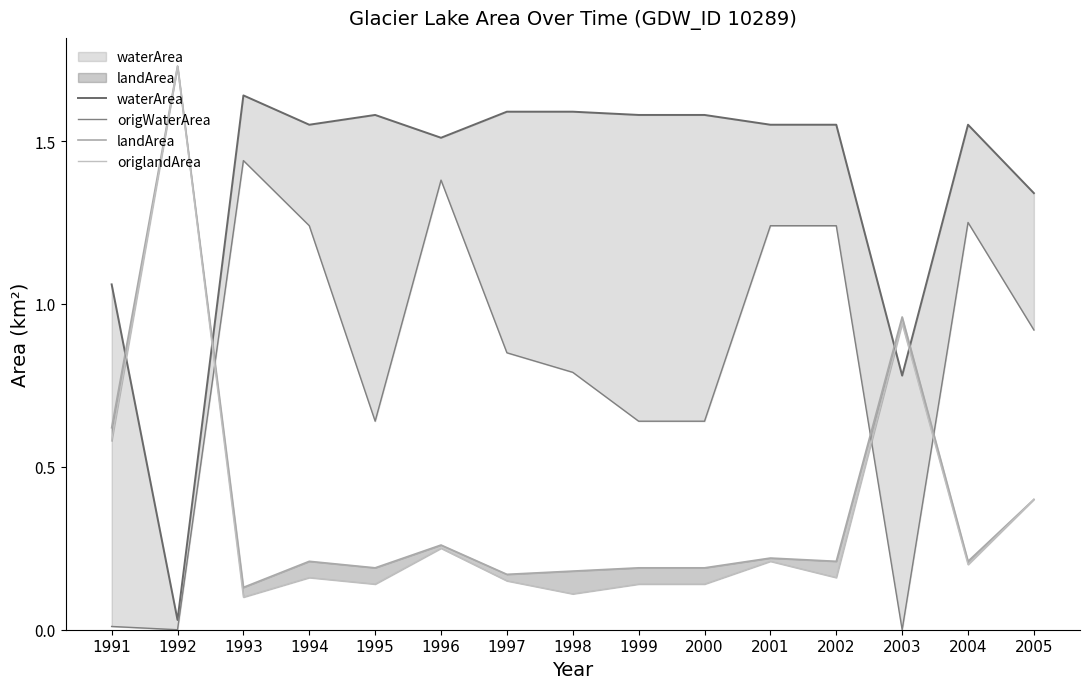

What is the average value of the origlandArea series?

0.4